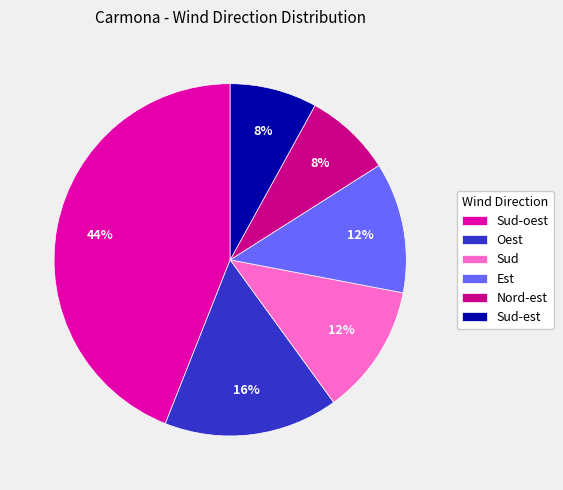

The Est slice represents 12% of the pie. True or false?

True